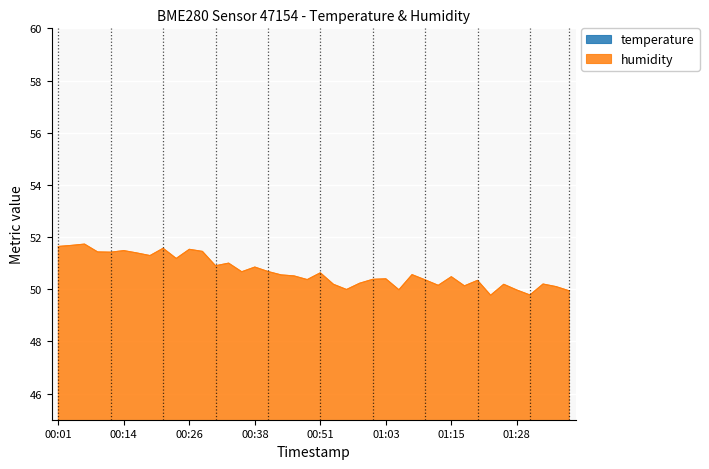

What is the difference between the temperature values at 00:24 and 00:48?

0.1